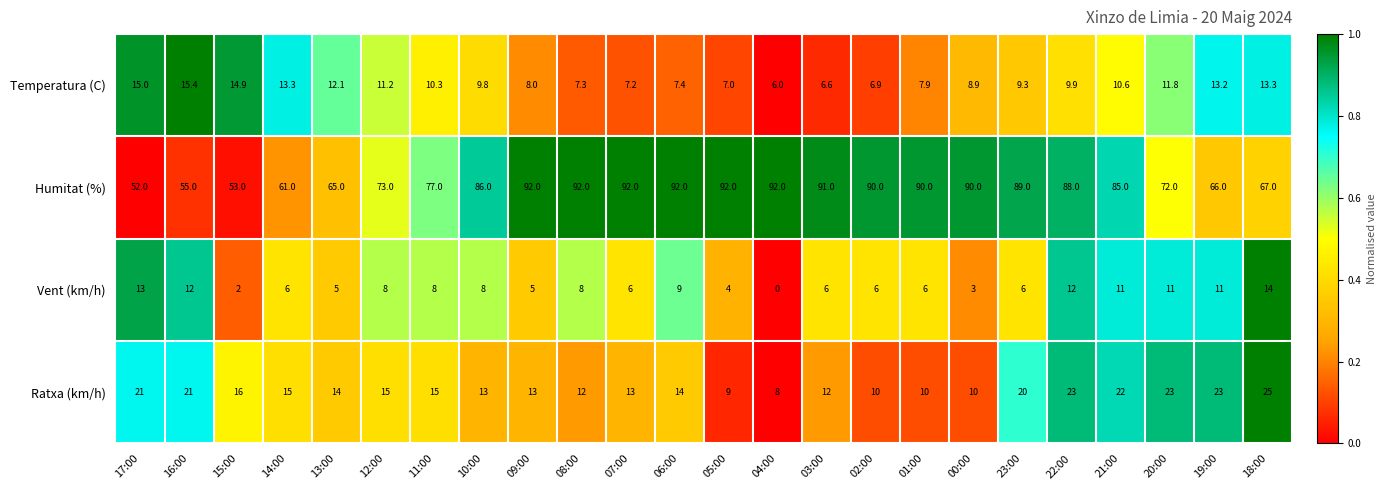

At which category does the chart reach its minimum across all series?

04:00